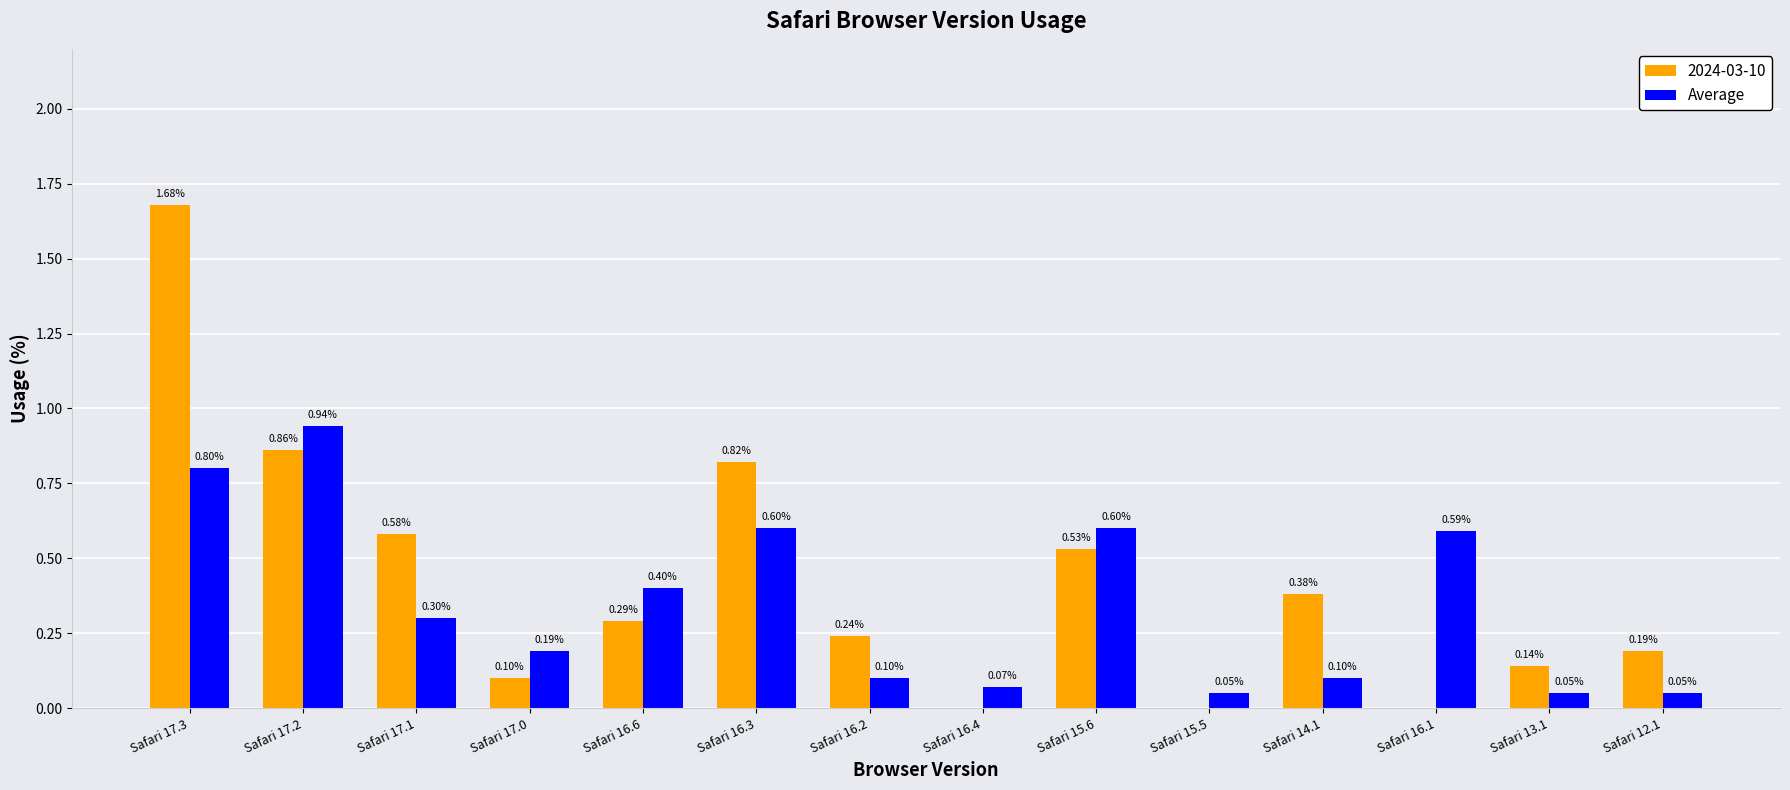

Does the chart contain stacked bars?

No